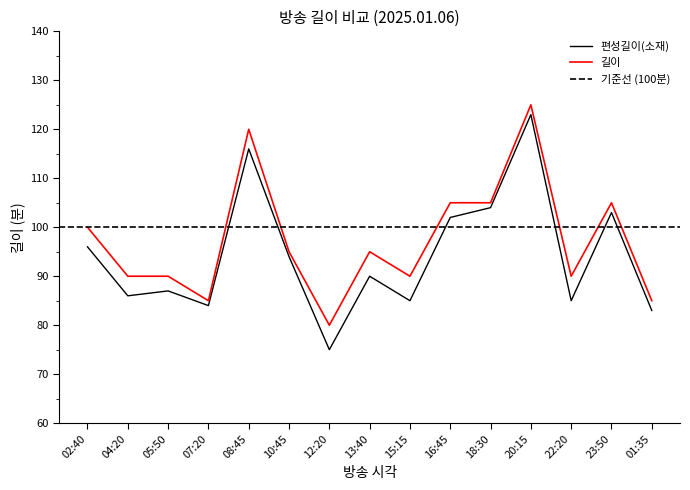

At which category does 길이 reach its first local peak?

08:45